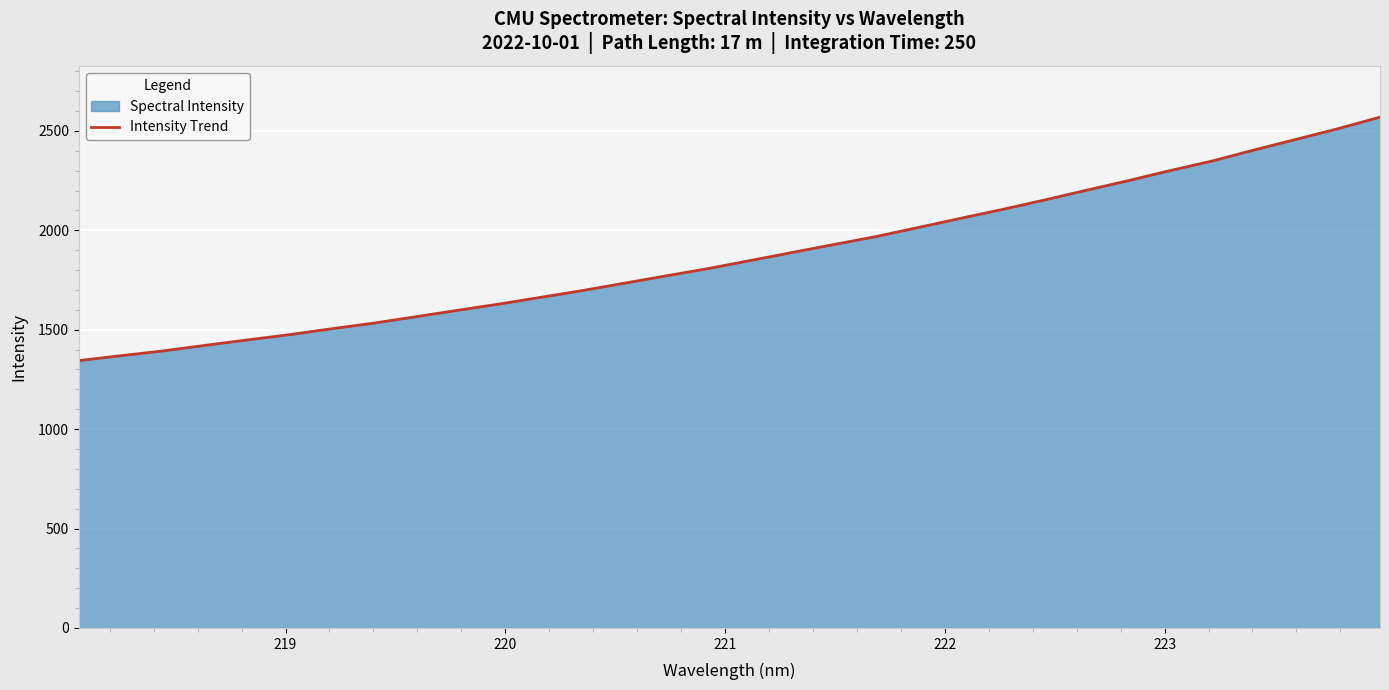

What is the maximum value shown in the chart?

2569.1